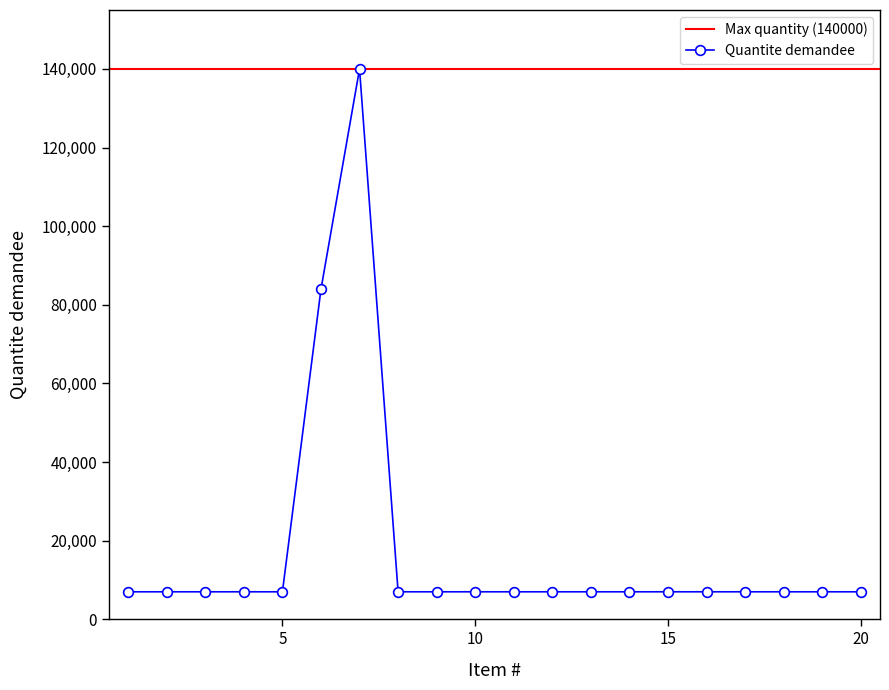

Does the chart have visible grid lines?

No